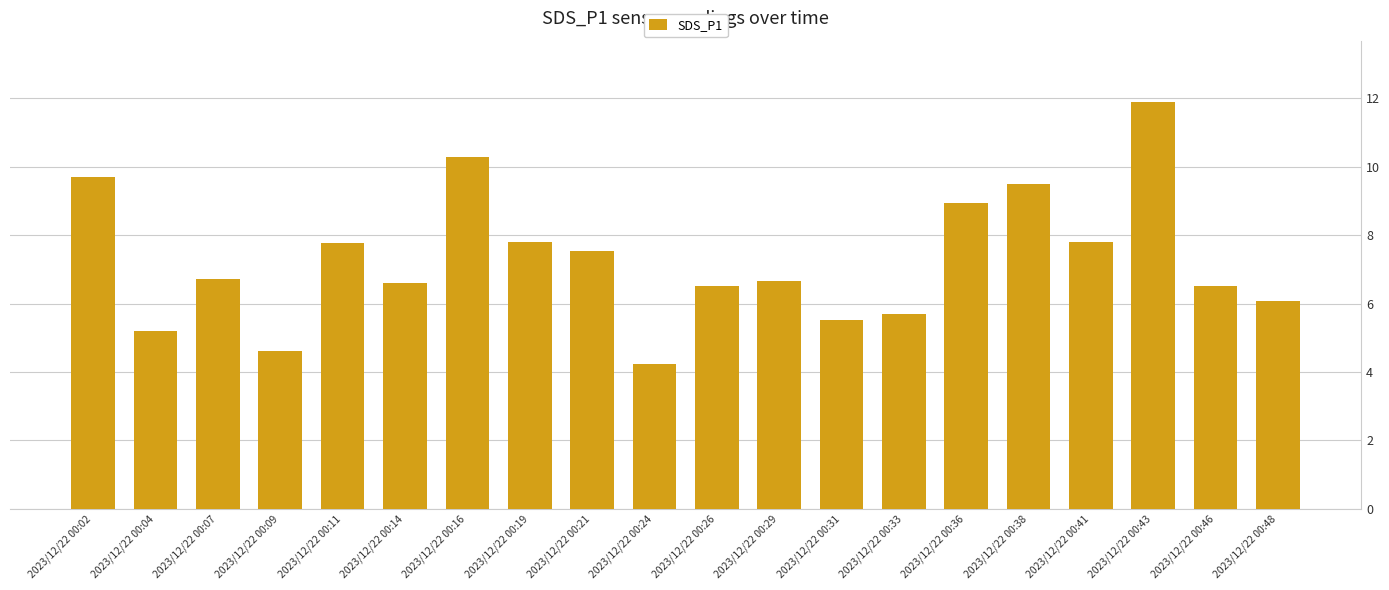

What is the sum of the values at 2023/12/22 00:09 and 2023/12/22 00:02?

14.3